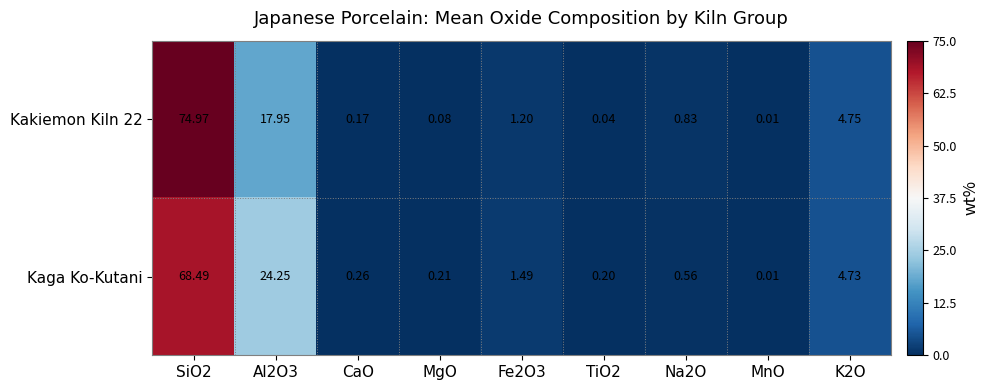

Between Al2O3 and CaO, which series saw the biggest shift?

Kaga Ko-Kutani